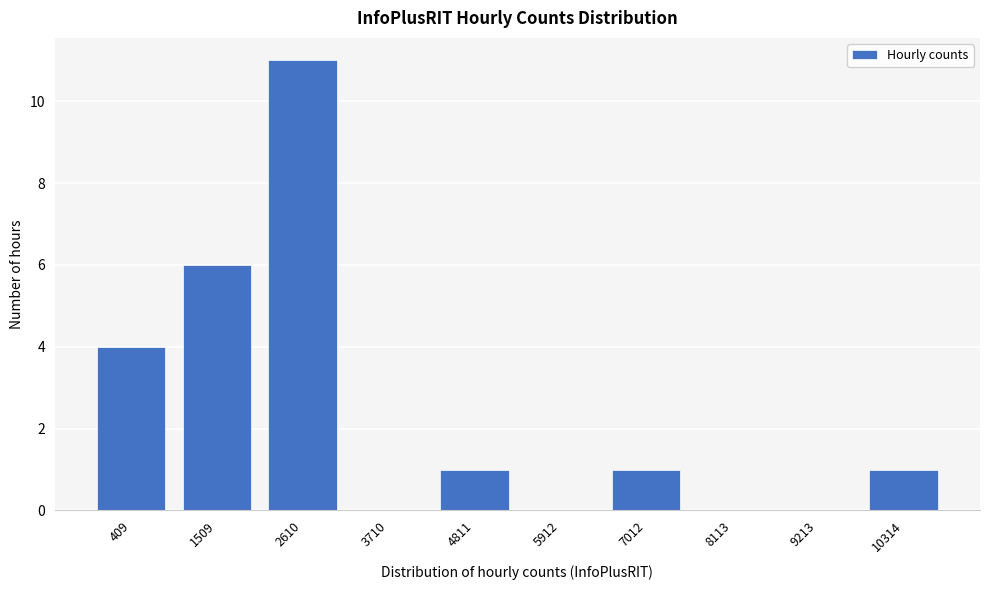

Reading right to left, what are all the values shown in this chart?

10314=1	9213=0	8113=0	7012=1	5912=0	4811=1	3710=0	2610=11	1509=6	409=4